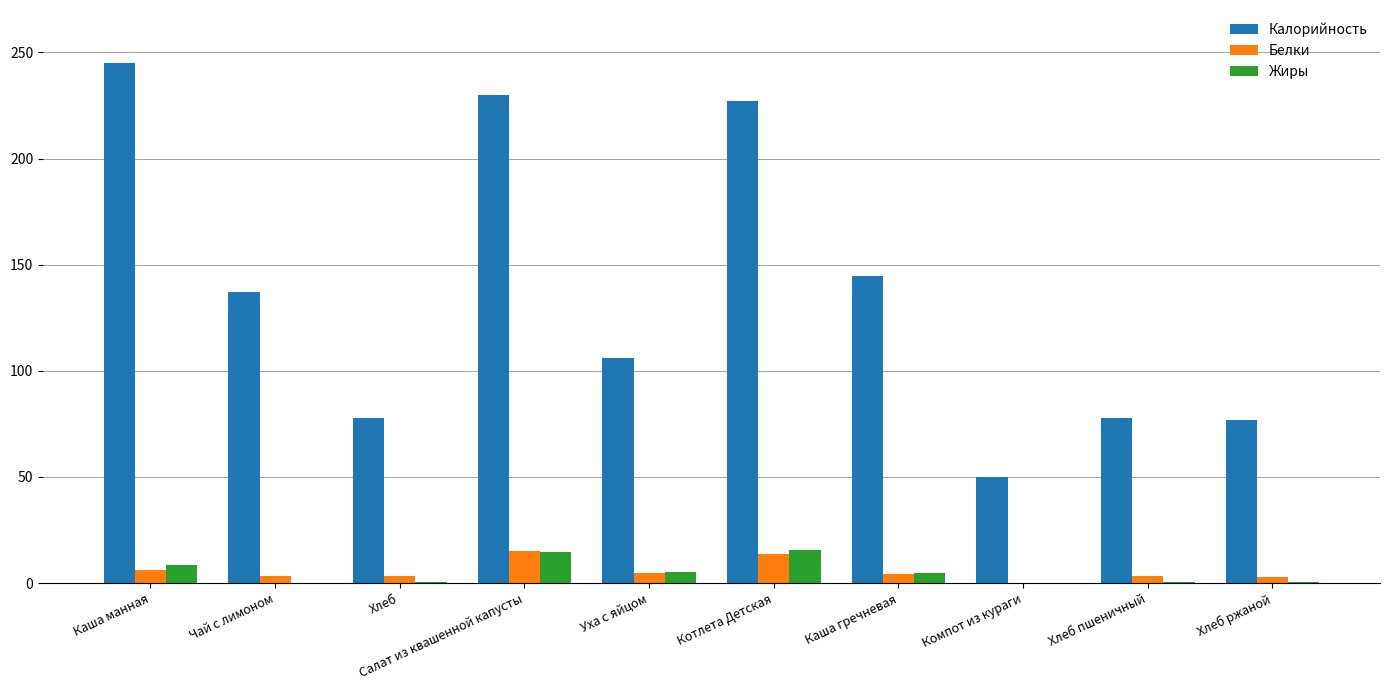

Which series changed the most between Чай с лимоном and Котлета Детская?

Калорийность